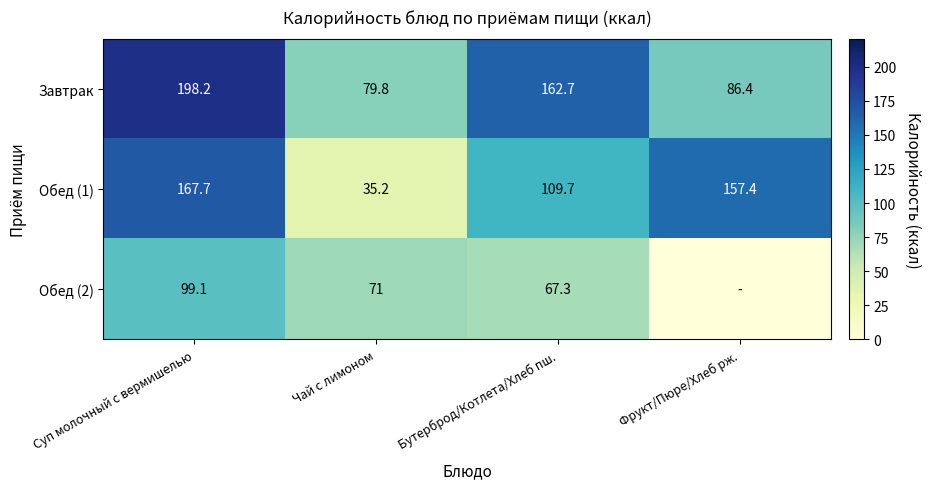

What is the total value across all series at Чай с лимоном?

186.0